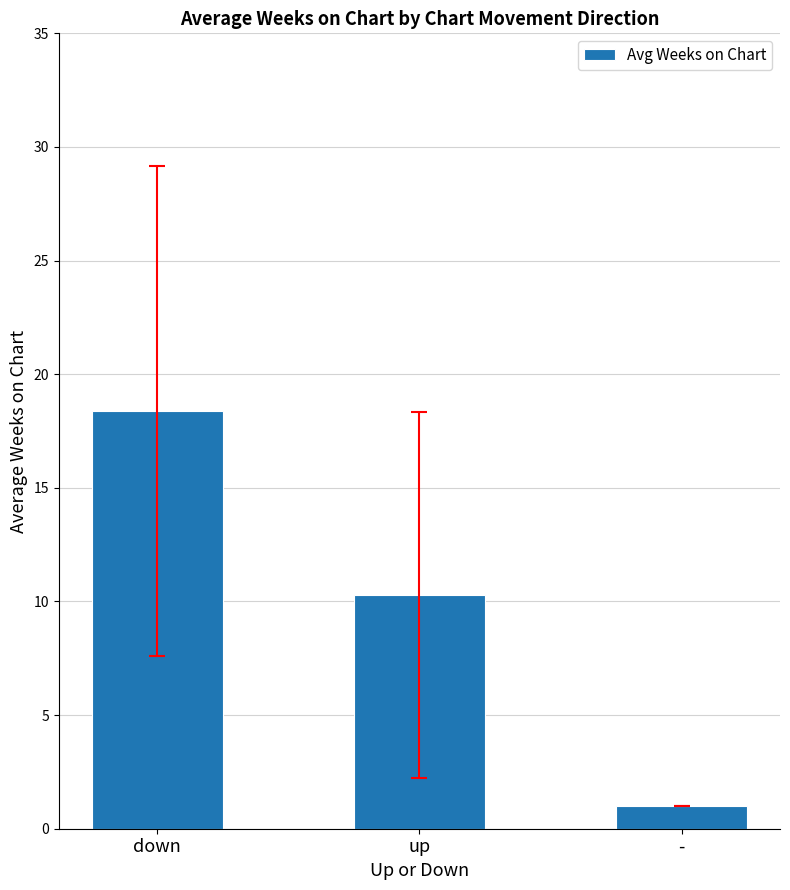

Is it true that the value at up is 10.3?

True